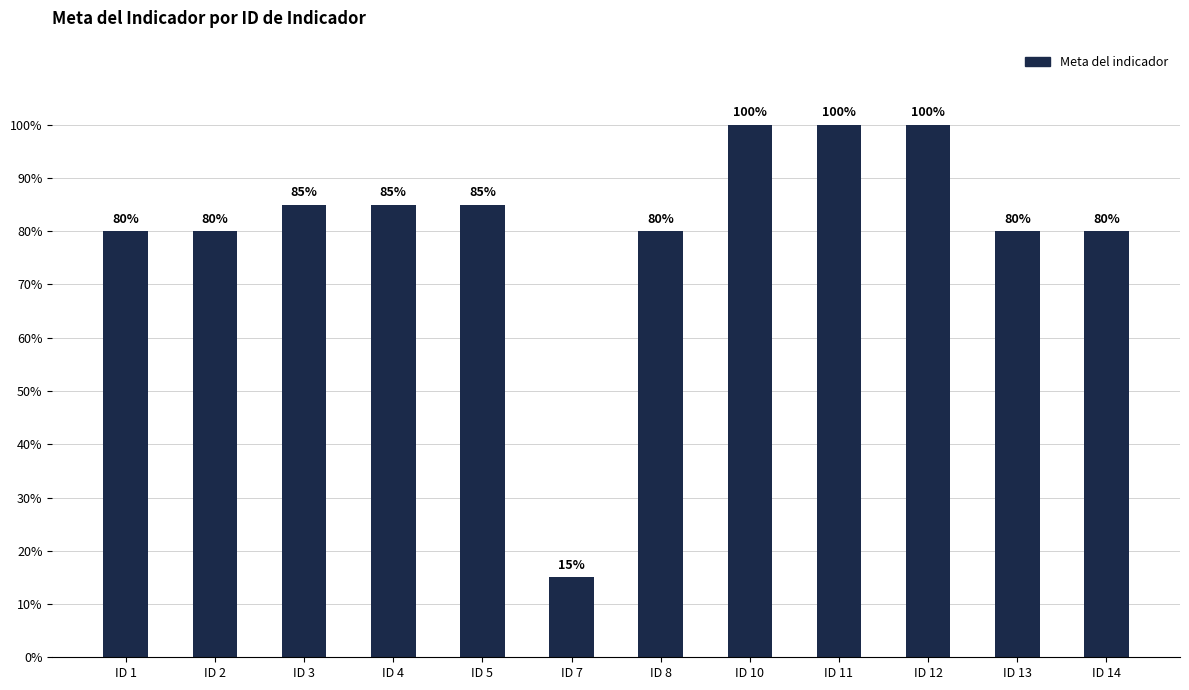

The chart shows a value of 1.2 at ID 14. True or false?

False